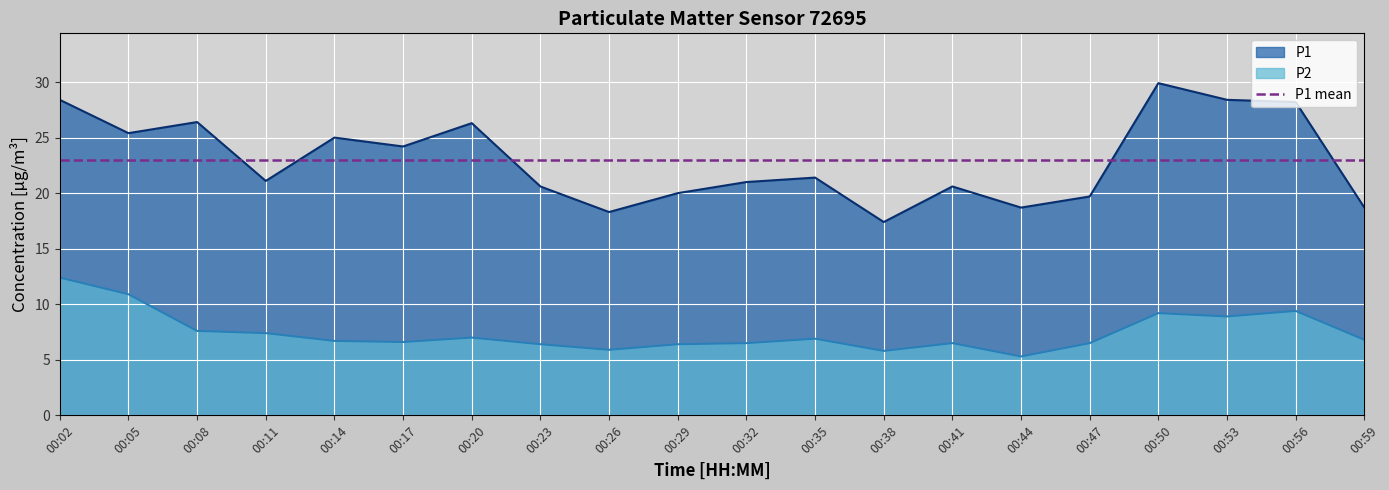

What is the average value of the P1 series?

23.0